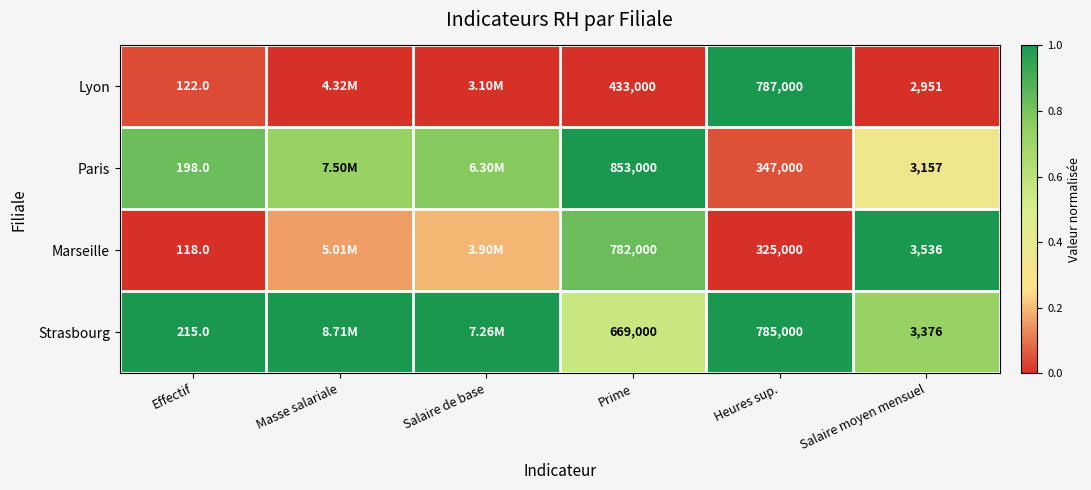

Rank the series at Effectif from highest to lowest value.

Strasbourg, Paris, Lyon, Marseille